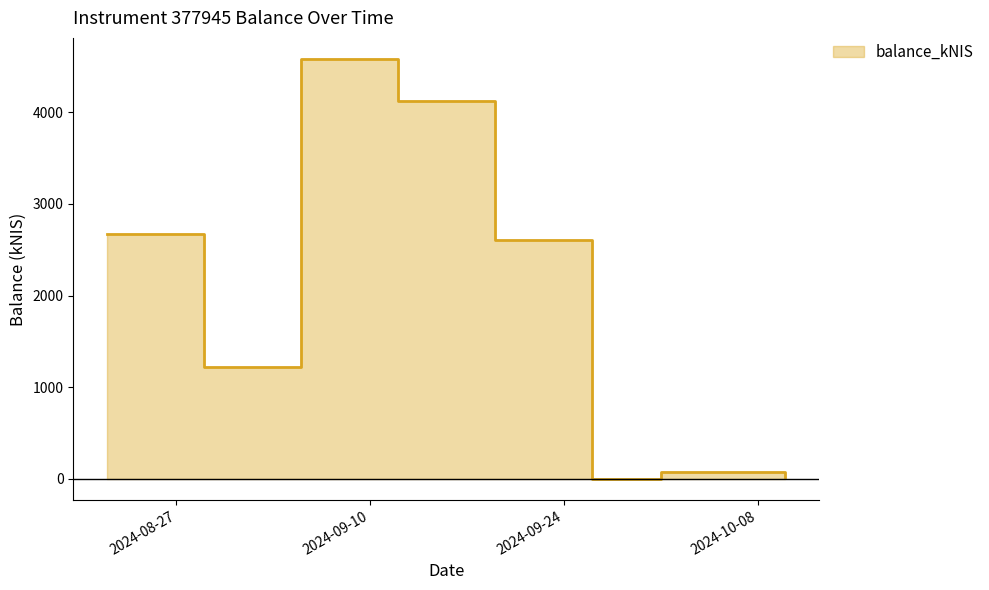

What is the greatest value displayed?

4580.9